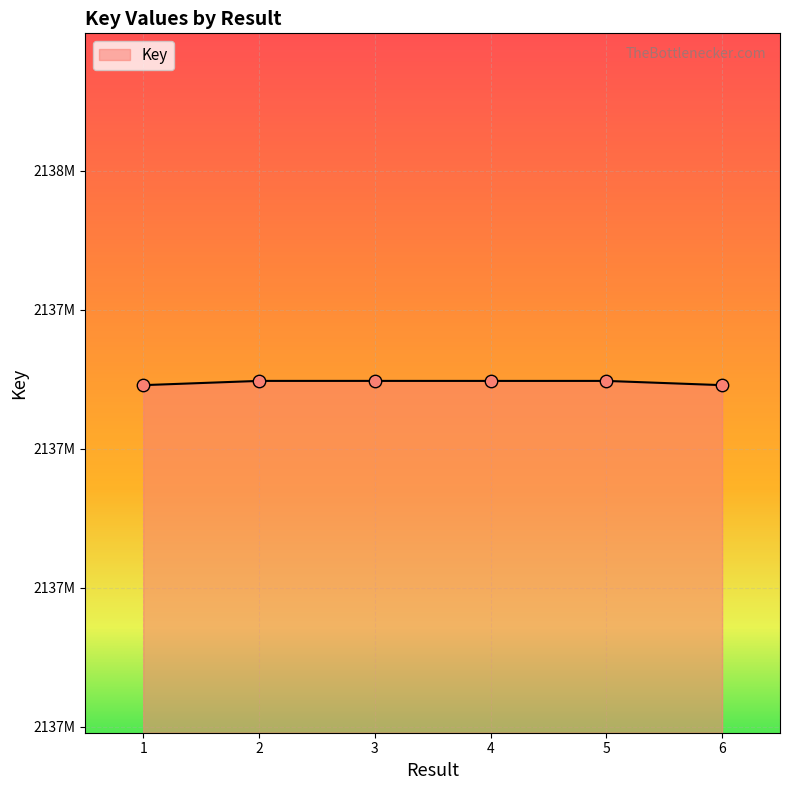

What is the ratio of the value at 5 to the value at 1?

1.0